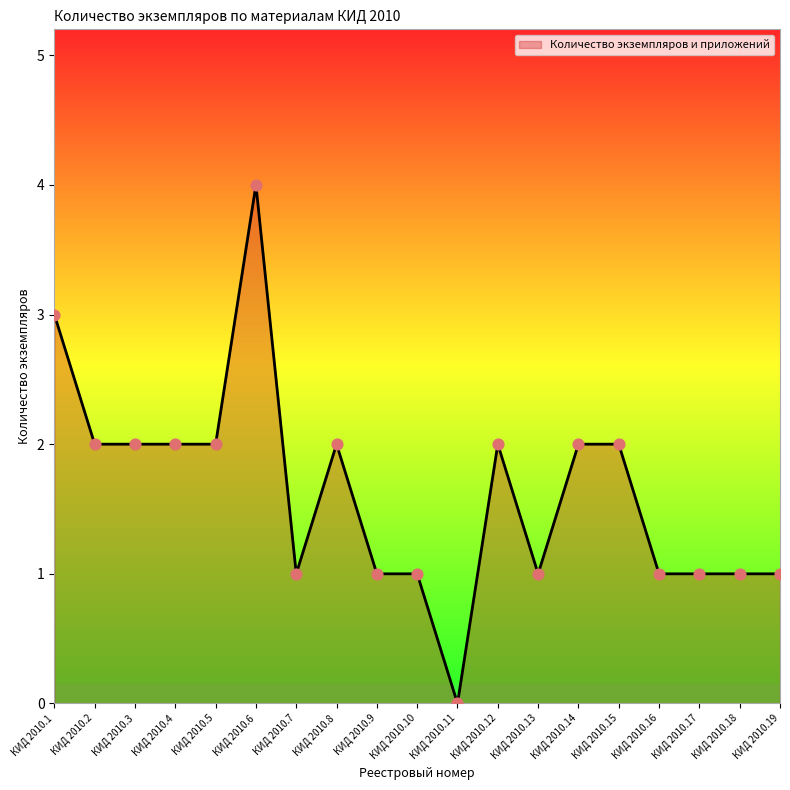

Approximately how many times larger is the value at КИД 2010.5 compared to КИД 2010.17?

2.0